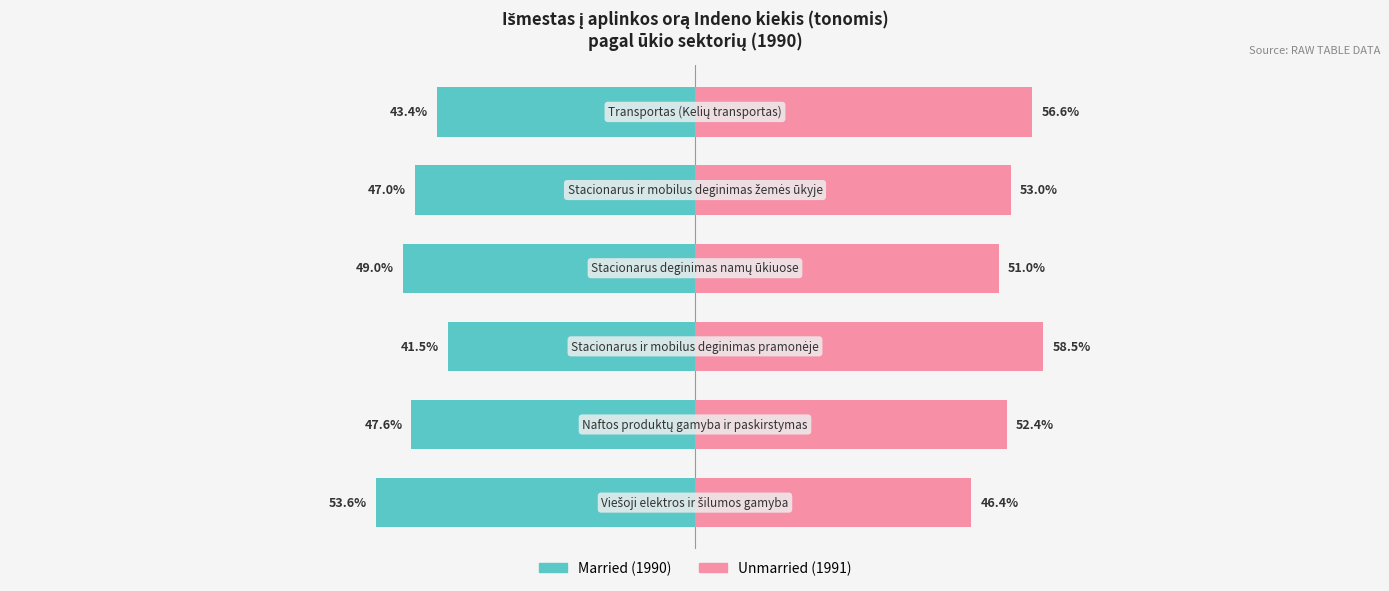

What is the lowest value of the Unmarried series?

46.4